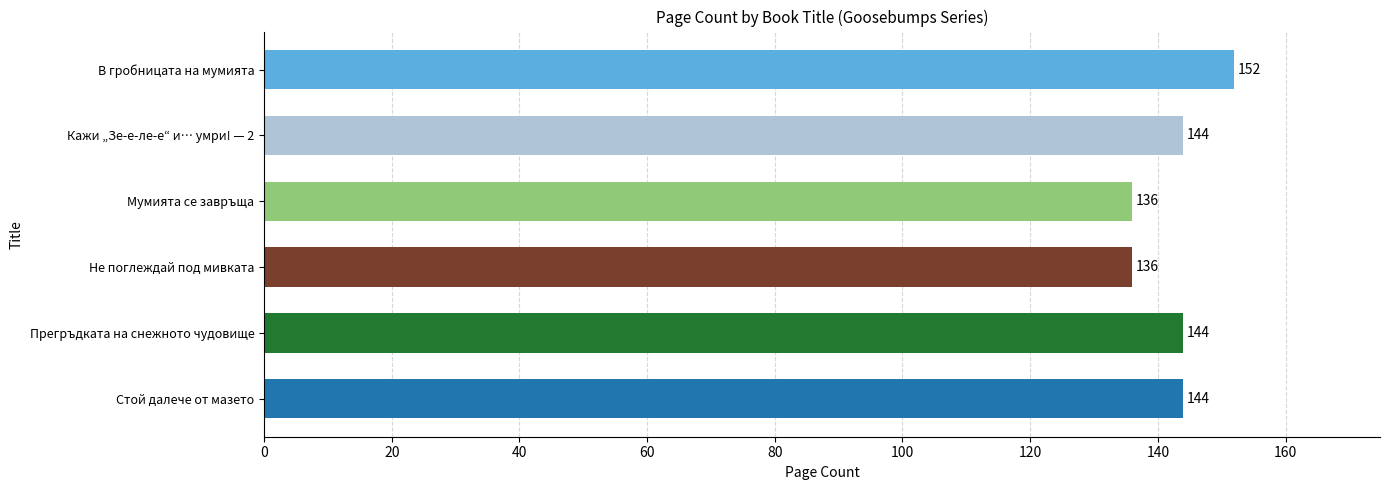

Reading top to bottom, list all the values displayed in this chart.

В гробницата на мумията=152	Кажи „Зе-е-ле-е“ и… умри! — 2=144	Мумията се завръща=136	Не поглеждай под мивката=136	Прегръдката на снежното чудовище=144	Стой далече от мазето=144